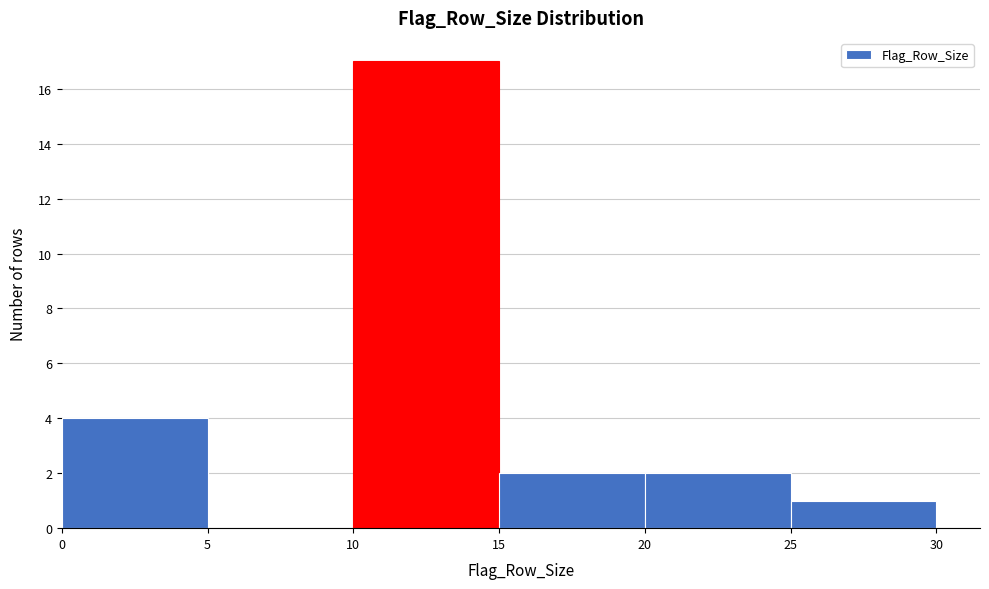

Over which range of the x-axis is the bar tallest?

10 to 15